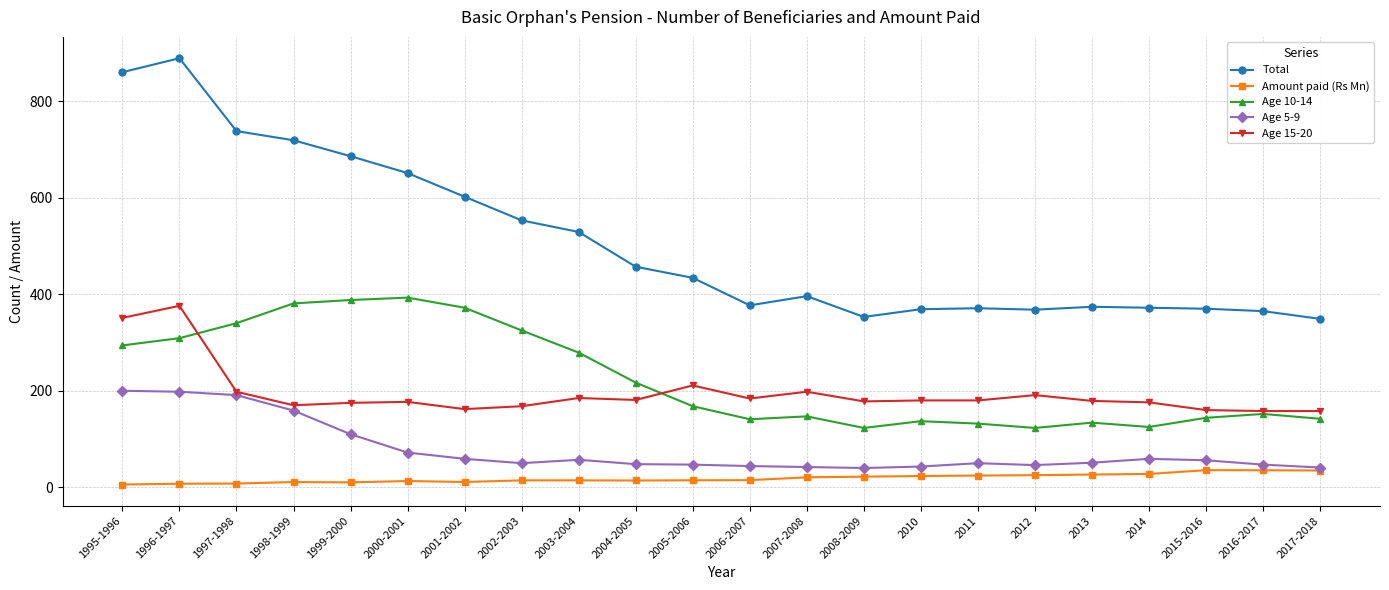

True or false: Amount paid (Rs Mn) has more than 1 points higher than both neighbors.

True